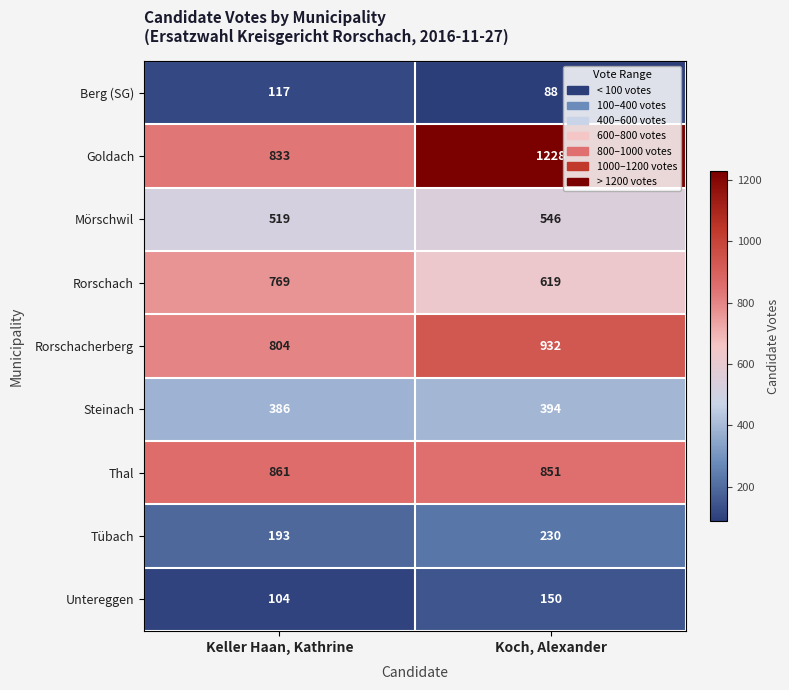

At which category is the sum across all series the highest?

Koch, Alexander